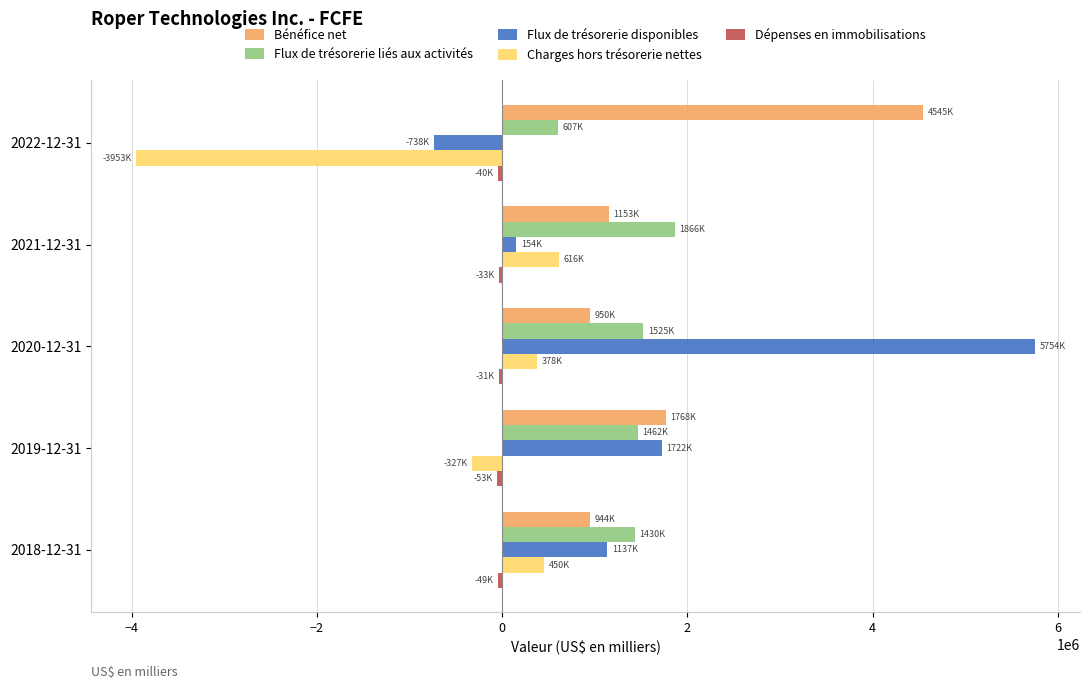

The value of Flux de trésorerie disponibles at 2020-12-31 is 5754200. True or false?

True